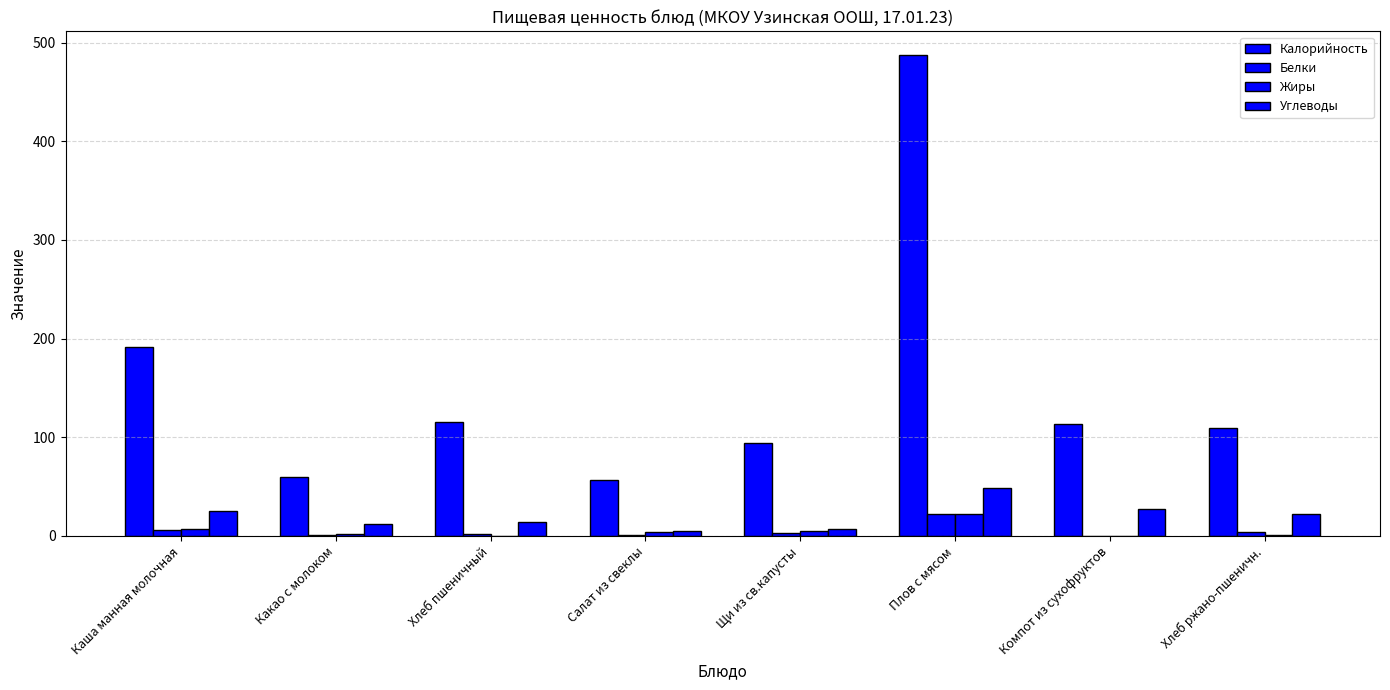

What is the label of the 3rd bar from the right?

Плов с мясом